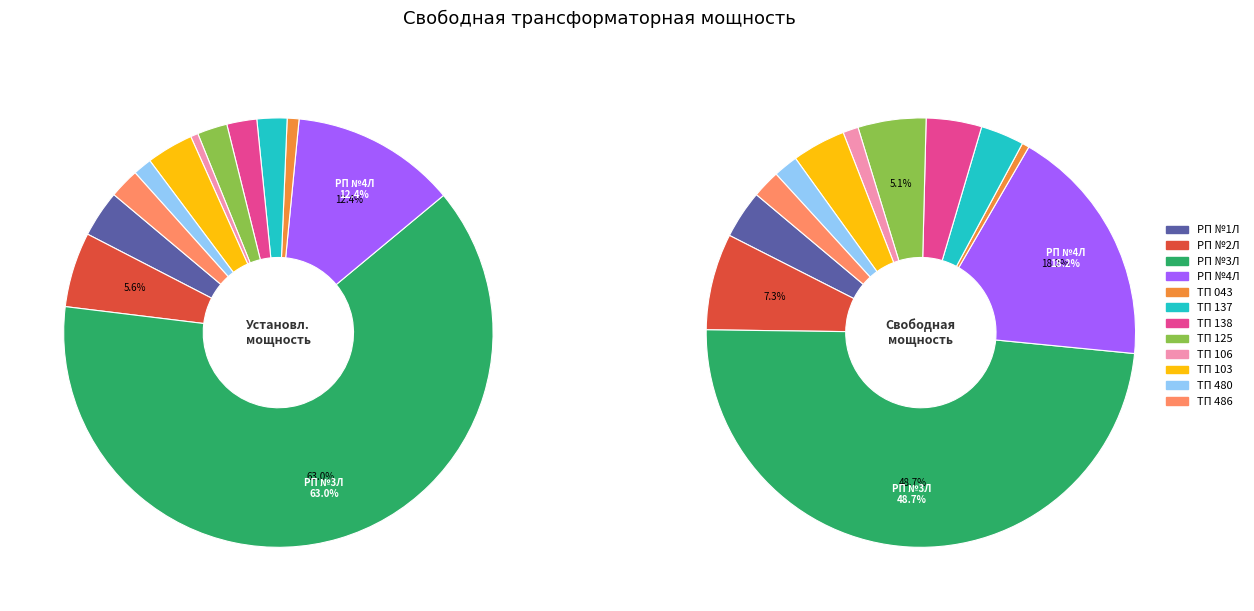

Is it true that ТП 106 is 11% of the pie?

False